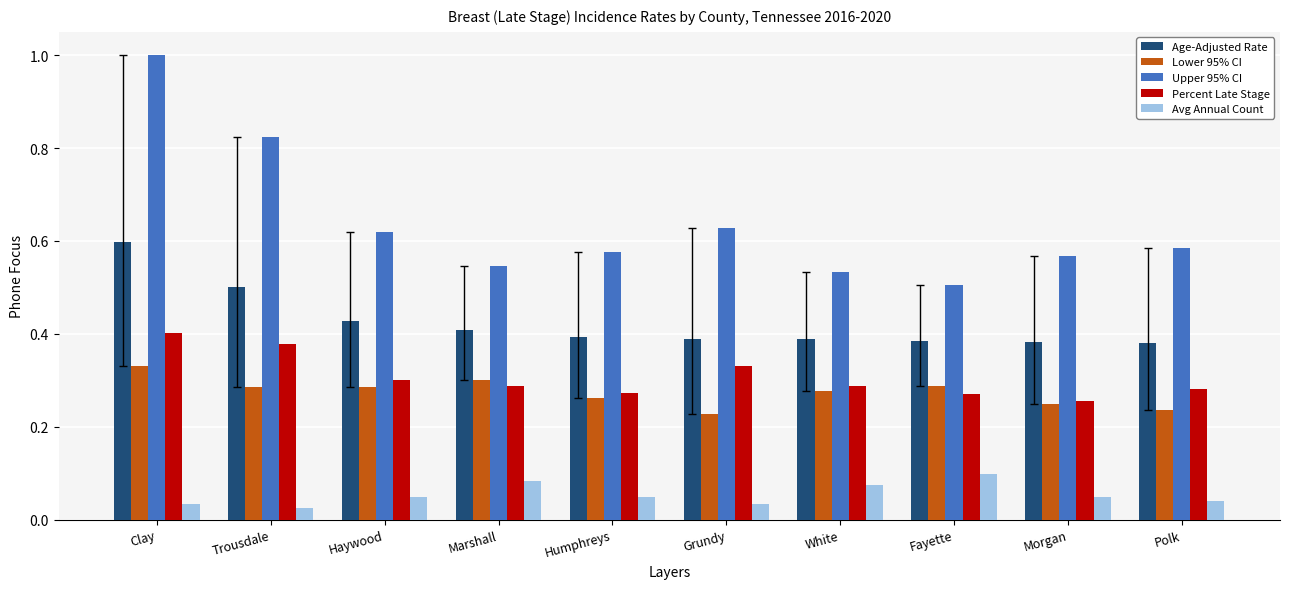

True or false: Lower 95% CI has a value of 0.1 at Grundy.

False